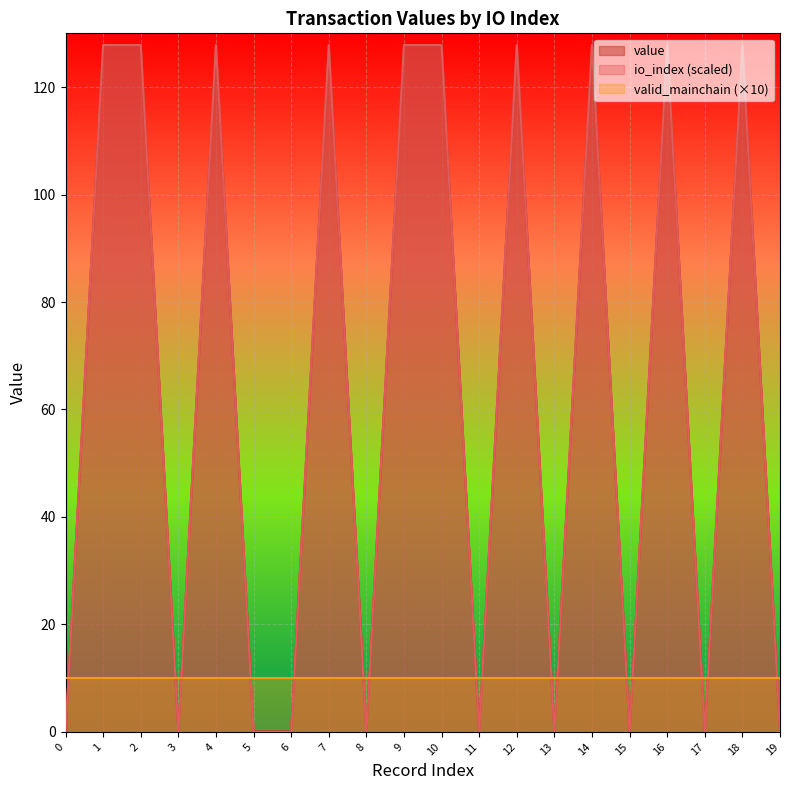

Is it true that io_index equals 209.8 at 9?

False